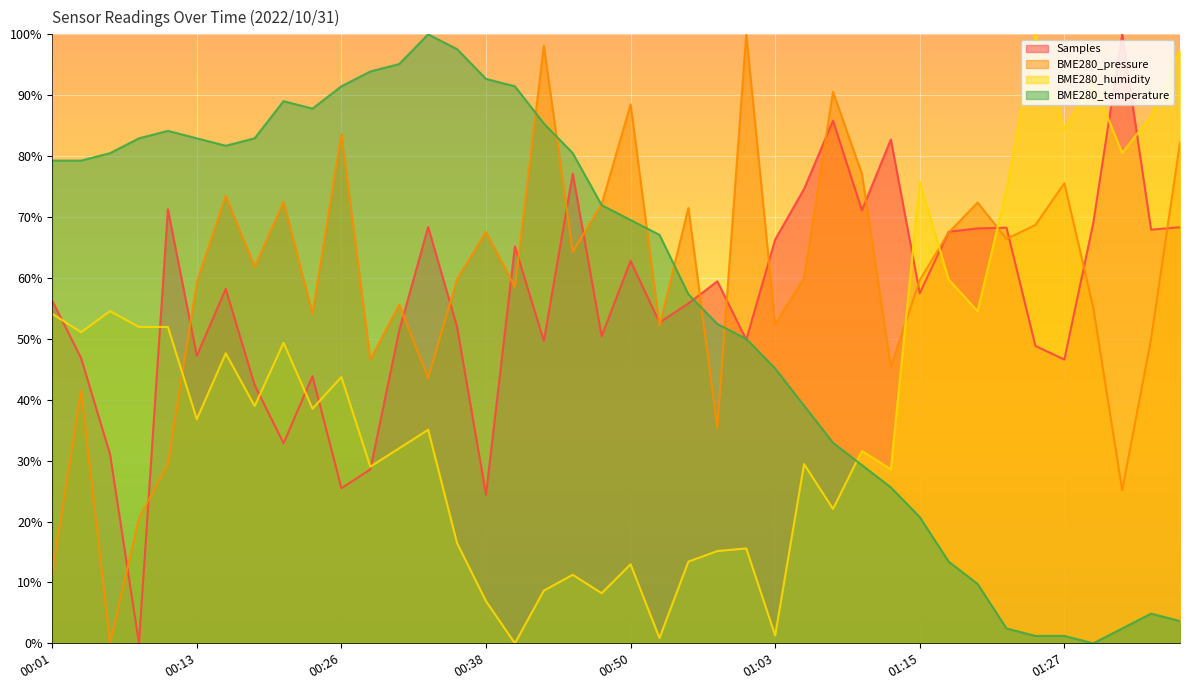

Which series has the largest total across all categories?

BME280_pressure